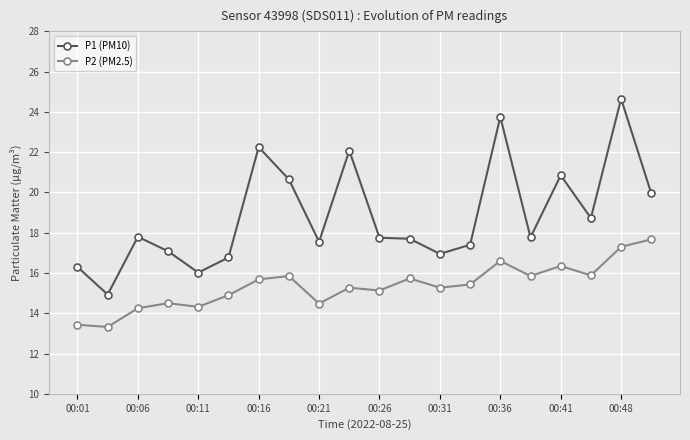

What is the value of the P1 (PM10) point at the 1st from the left?

16.3